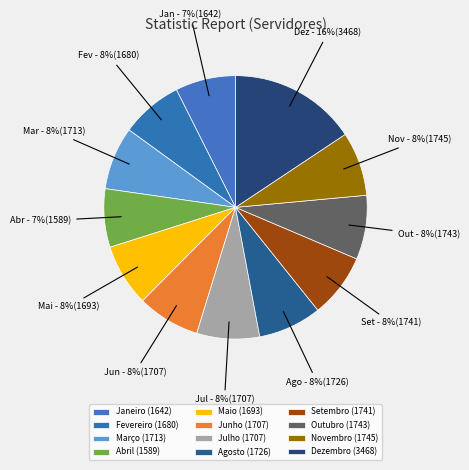

To the nearest percent, what is the combined percentage of Janeiro and Junho?

15%